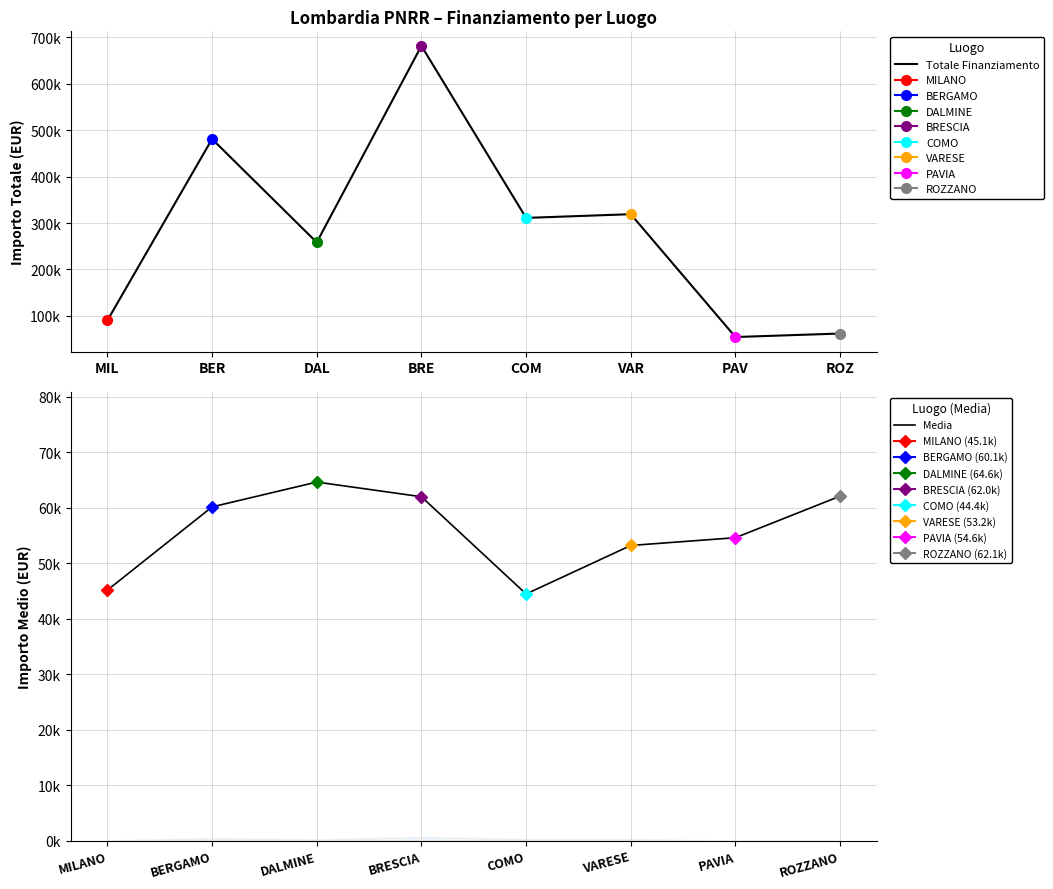

Where is Totale Finanziamento nearest to the value 368049?

VAR